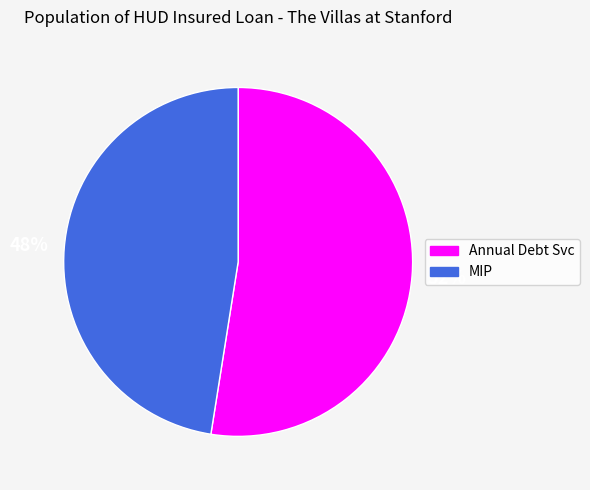

How many slices are in this pie chart?

2